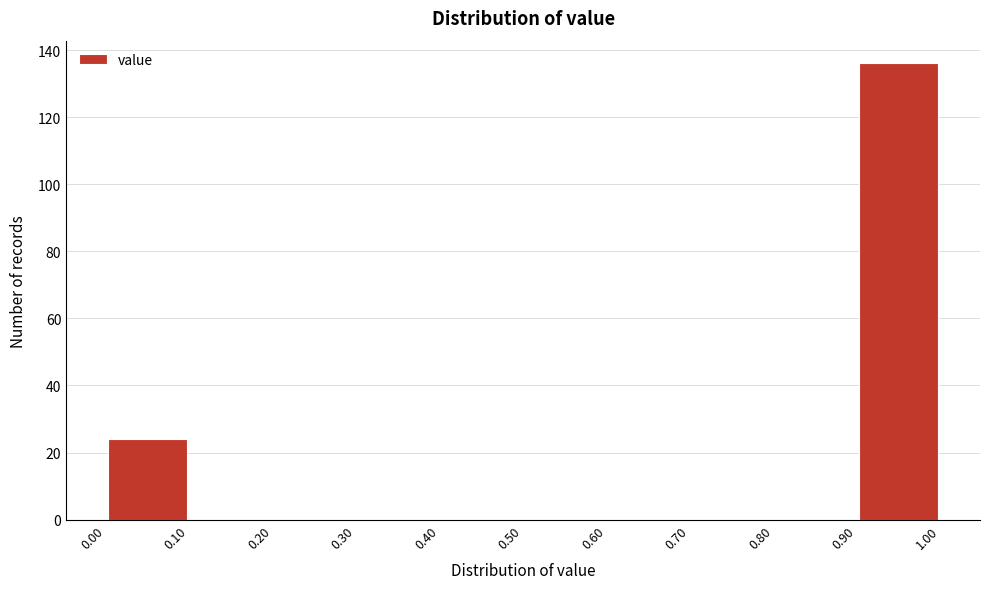

Reading left to right, list every bar in this chart as the range it spans on the x-axis followed by its height. The values are not printed on the chart, so give them approximately, as read against the axis.

0.00 to 0.10: 24
0.10 to 0.20: 0
0.20 to 0.30: 0
0.30 to 0.40: 0
0.40 to 0.50: 0
0.50 to 0.60: 0
0.60 to 0.70: 0
0.70 to 0.80: 0
0.80 to 0.90: 0
0.90 to 1.00: 136